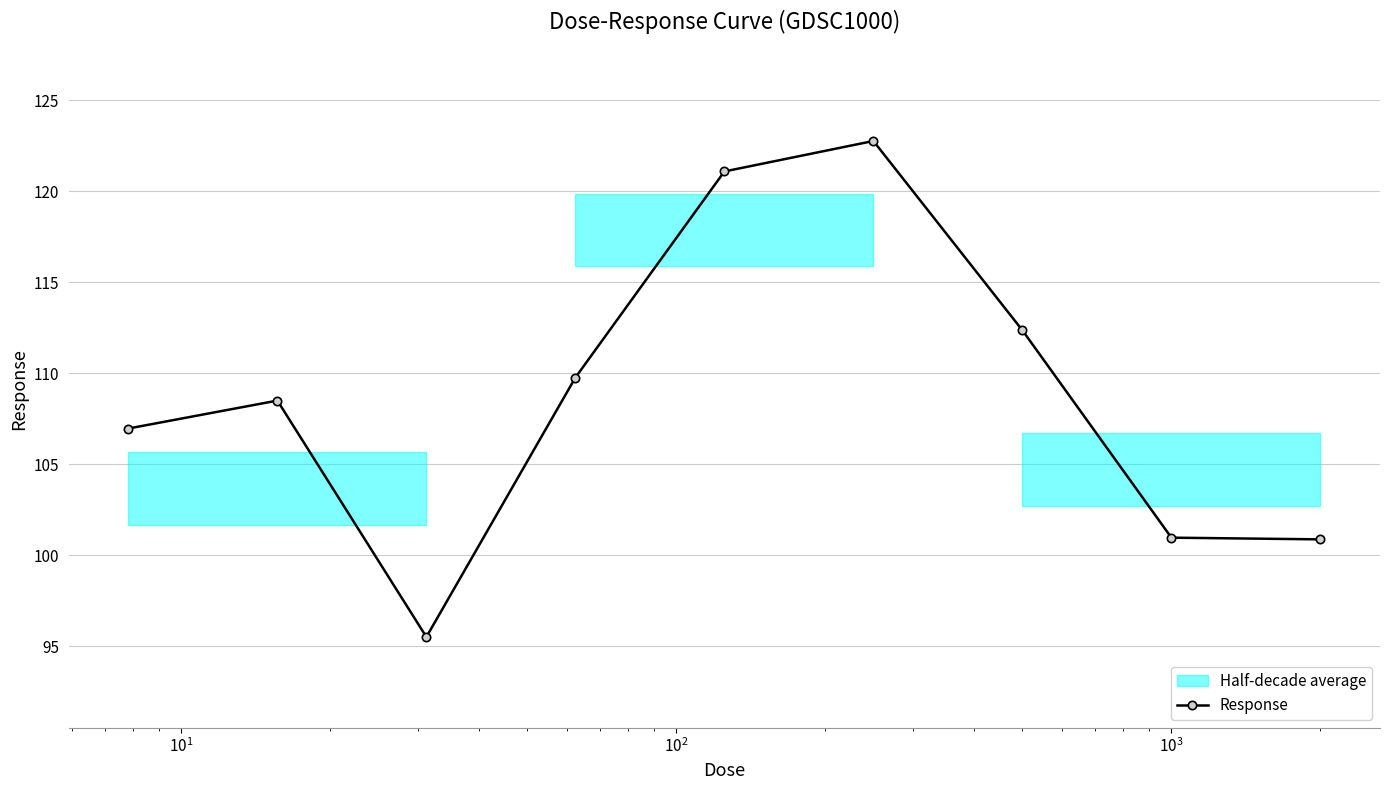

What is the maximum value for Response?

122.8